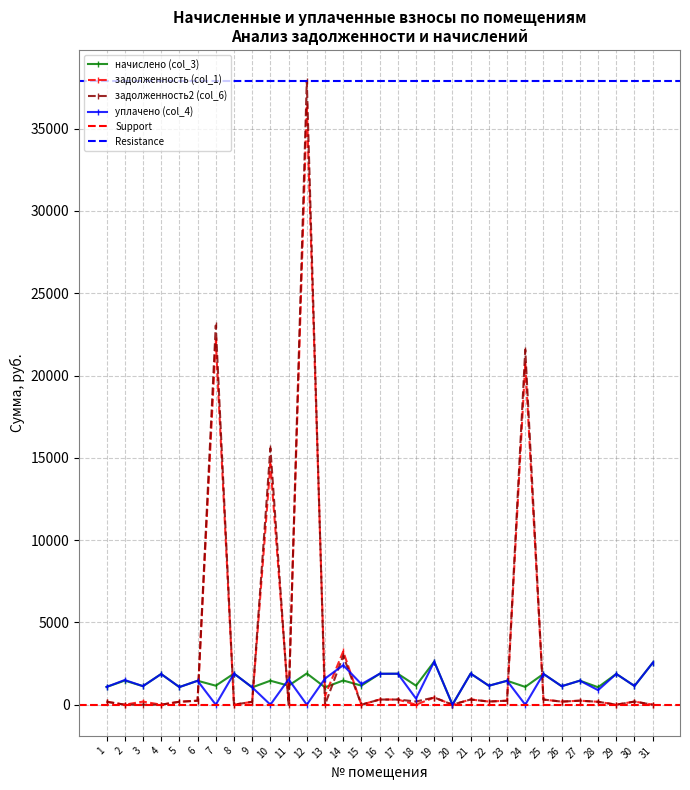

Reading left to right, what are all the values shown in this chart?

начислено (col_3): 1077.6	1463.7	1126.7	1863.8	1070.6	1453.1	1154.8	1891.9	1053.0	1456.7	1154.8	1898.9	1056.5	1470.7	1158.3	1877.9	1881.4	1154.8	2618.5	0.0	1891.9	1151.3	1453.1	1081.1	1870.9	1123.2	1460.2	1060.0	1870.9	1137.2	2544.8
задолженность (col_1): 179.6	0.0	187.8	0.0	178.4	242.2	22134.3	0.0	175.5	14614.4	192.5	36396.8	543.5	3235.6	0.0	313.0	313.6	0.0	436.4	0.0	315.3	191.9	242.8	20721.0	311.8	187.2	243.4	176.7	0.0	189.5	0.0
задолженность2 (col_6): 179.6	0.0	0.0	0.0	178.4	242.2	23040.3	0.0	175.5	15585.3	0.0	37886.6	0.0	2970.0	0.0	313.0	313.6	193.0	436.4	0.0	315.3	191.9	242.8	21569.1	311.8	187.2	243.4	176.7	0.0	189.5	0.0
уплачено (col_4): 1077.6	1500.0	1126.7	1863.8	1070.6	1453.1	0.0	1892.0	1053.0	0.0	1540.3	0.0	1585.1	2400.1	1249.1	1877.9	1881.4	370.2	2618.5	0.0	1891.9	1151.3	1453.1	0.0	1870.9	1123.2	1460.2	883.4	1870.9	1137.2	2544.8